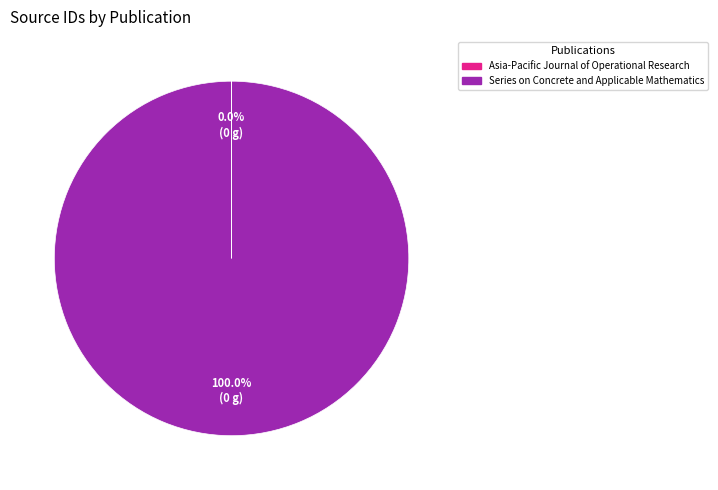

Which category has the biggest portion of the pie?

Series on Concrete and Applicable Mathematics